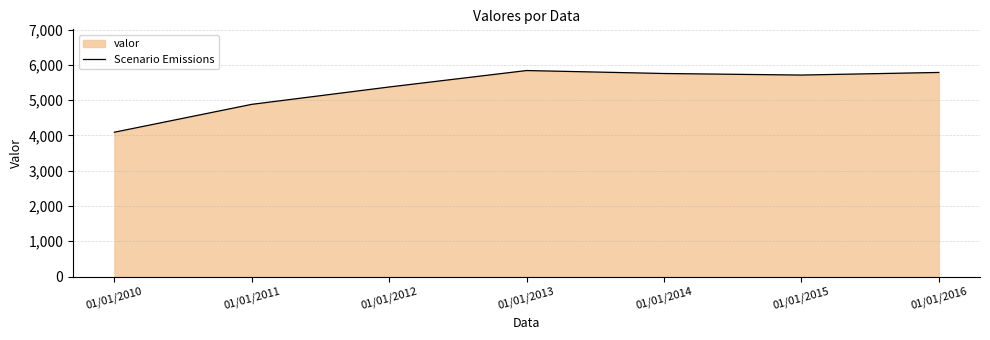

The chart shows a value of 3958 at 01/01/2016. True or false?

False